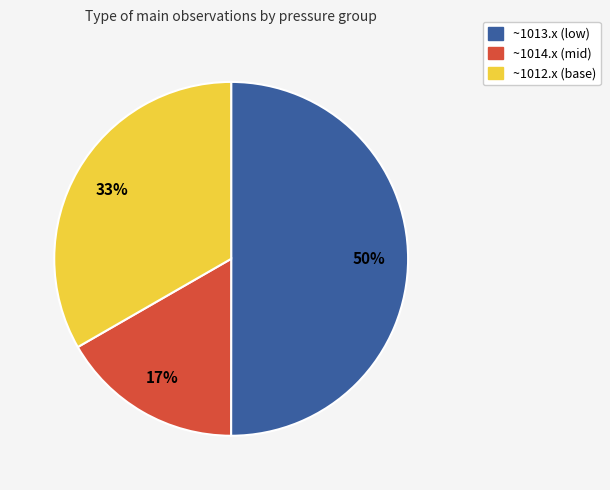

How many segments does this pie chart have?

3